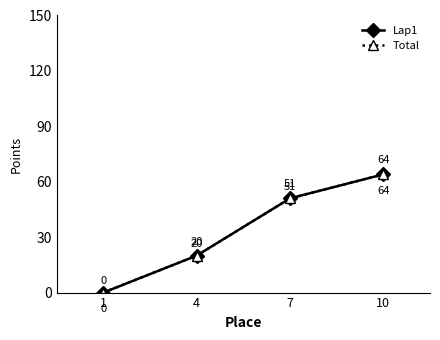

What is the sum of all Total values?

135